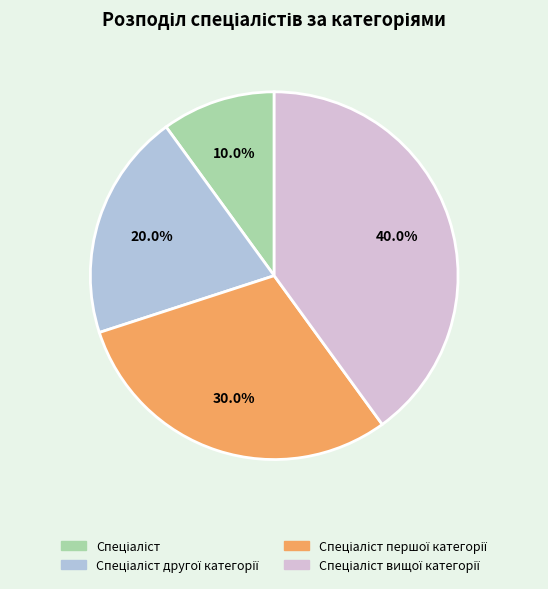

Does any single category account for the majority?

No